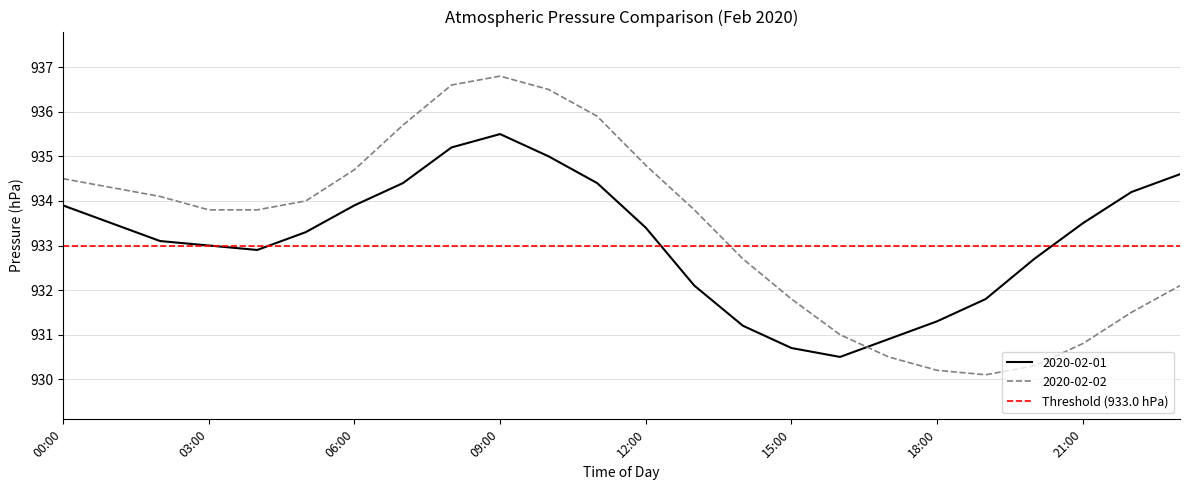

At which label is 2020-02-01 closest to 933?

03:00